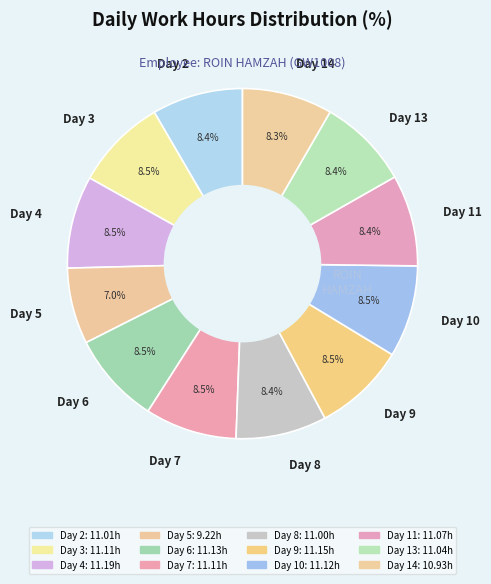

What is the smallest slice in the pie chart?

Day 5